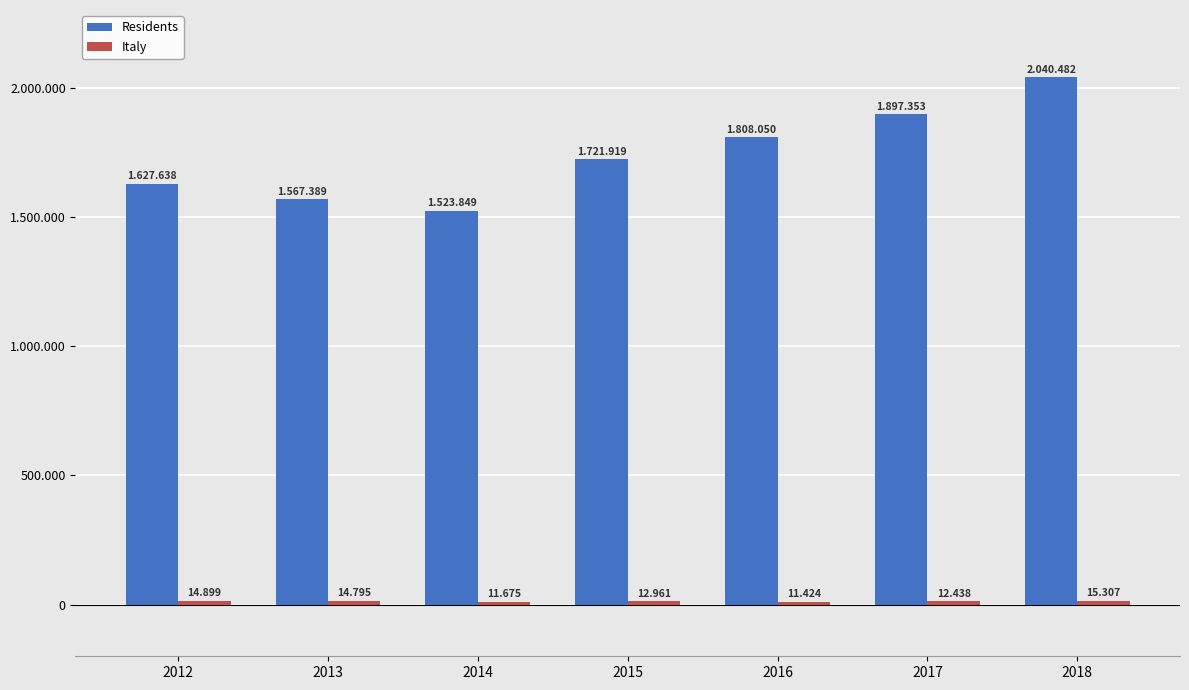

How many distinct data groups are displayed?

2